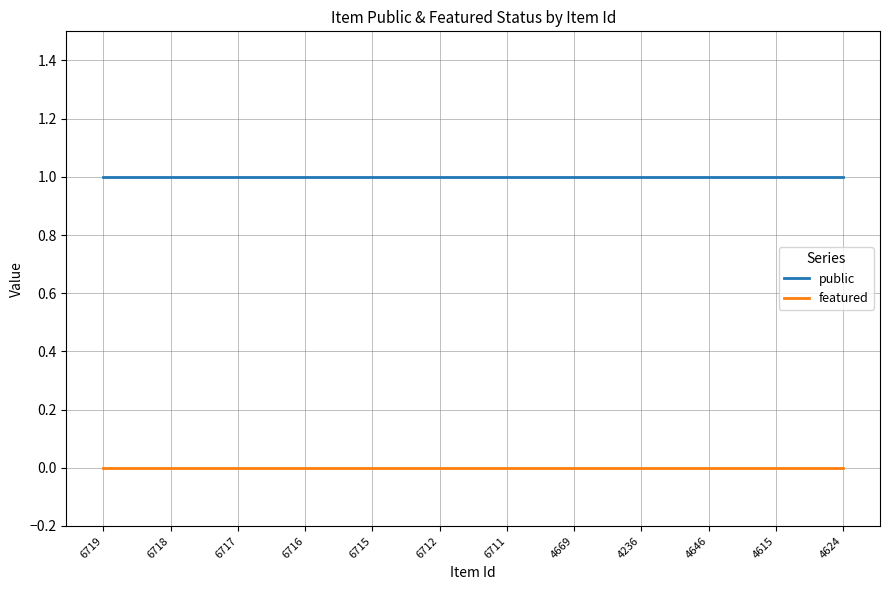

Rank the series by their average value, from highest to lowest.

public, featured